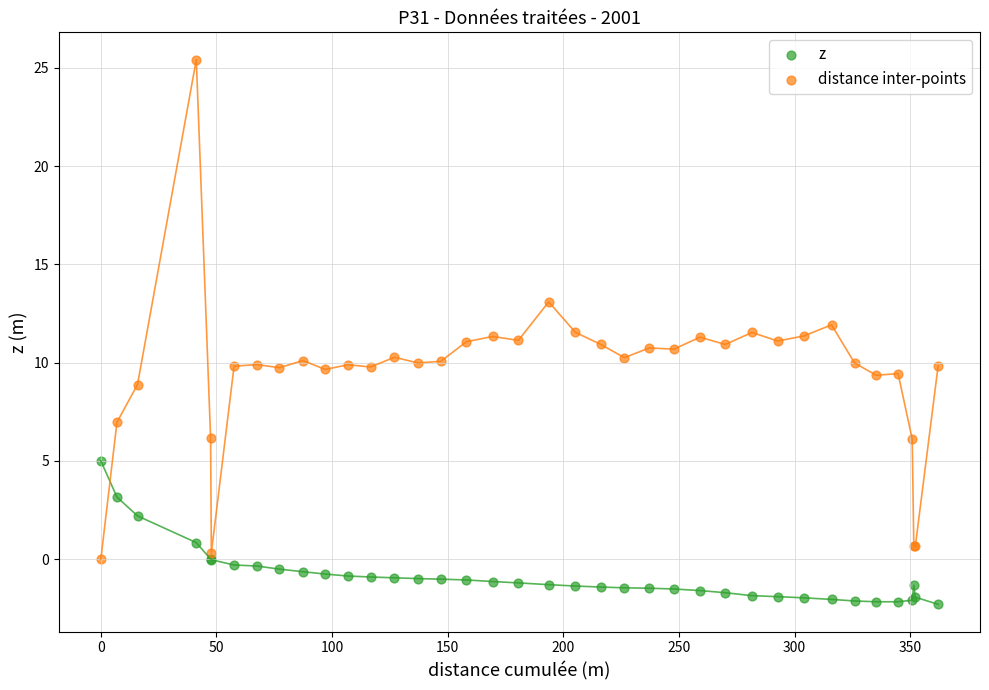

Which series contains the highest Y value?

distance inter-points